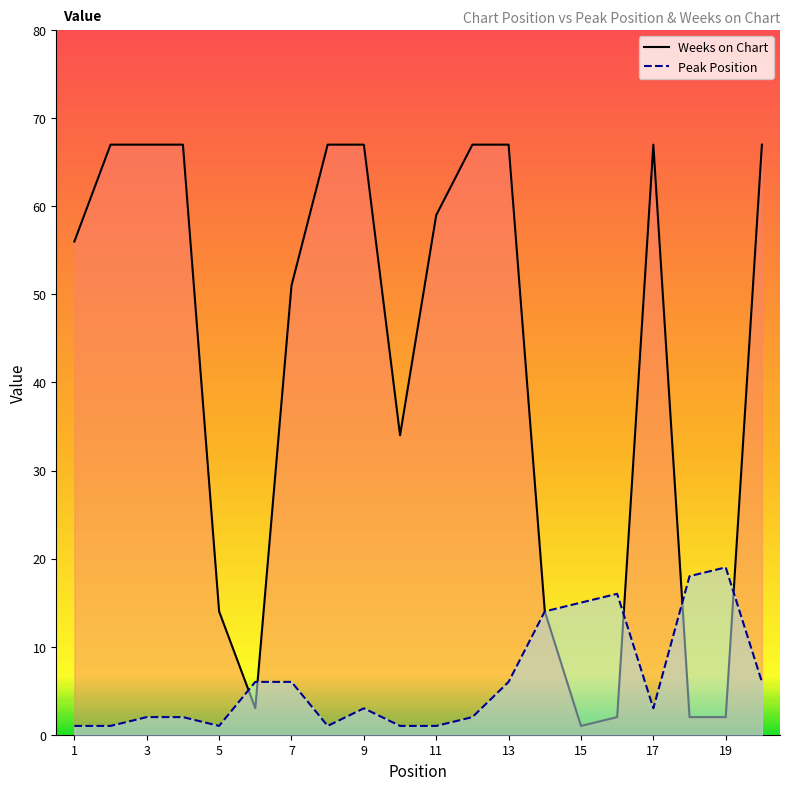

What is the maximum value for Weeks on Chart?

67